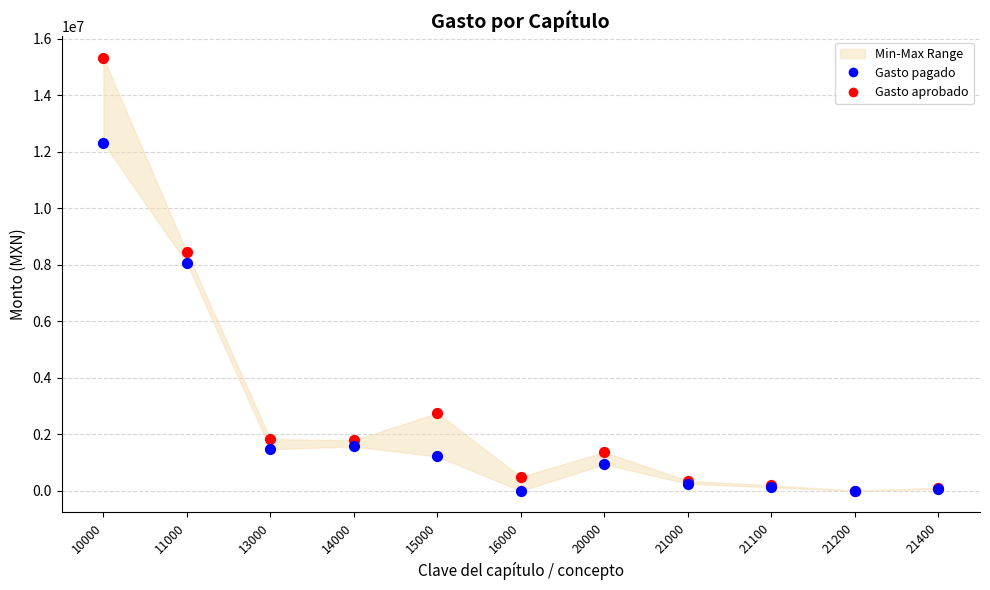

Across all series, what Y value is closest to 7662529?

8050598.4